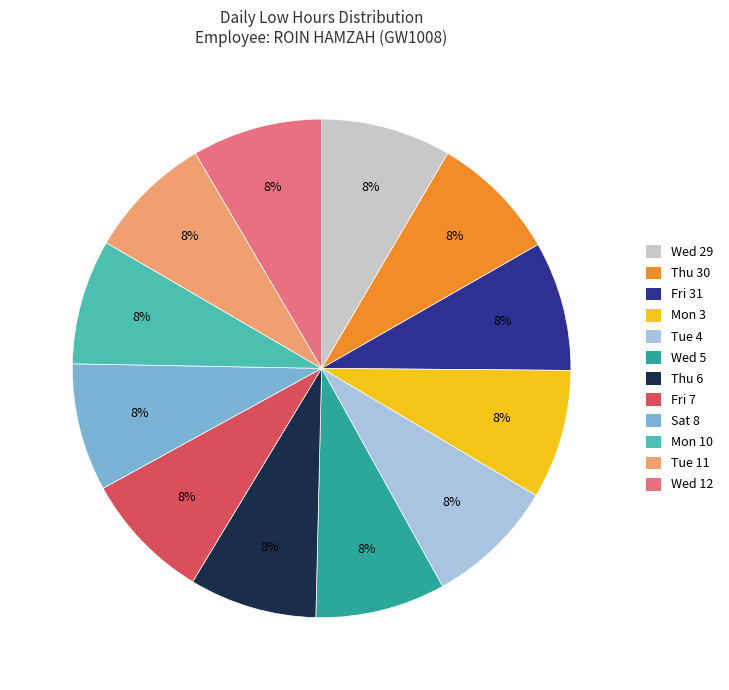

Combined, do Fri 7 and Thu 30 account for over 50%?

No